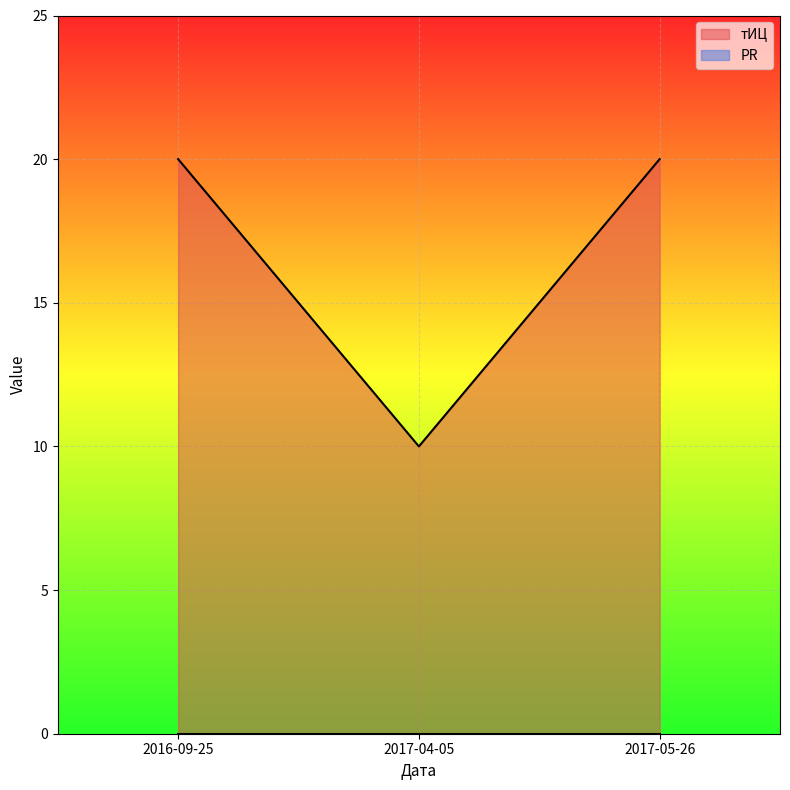

Rank the categories by value from lowest to highest.

2017-04-05, 2016-09-25, 2017-05-26